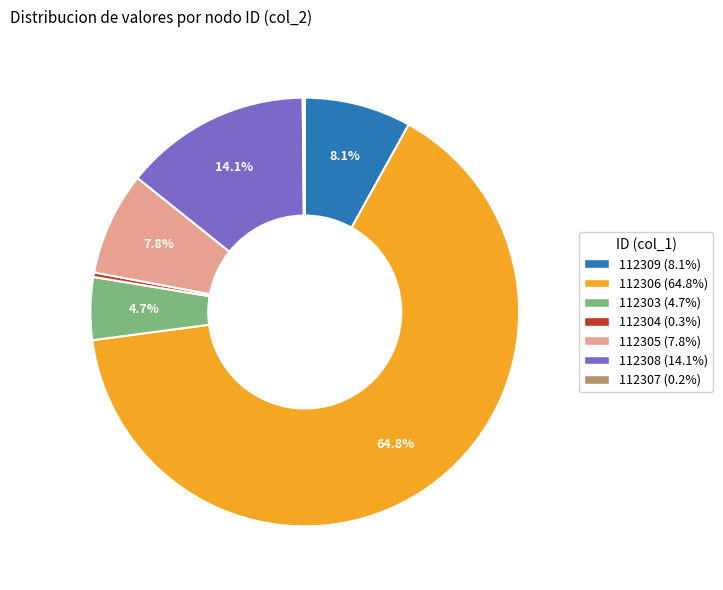

Combined, do 112308 and 112309 account for over 50%?

No